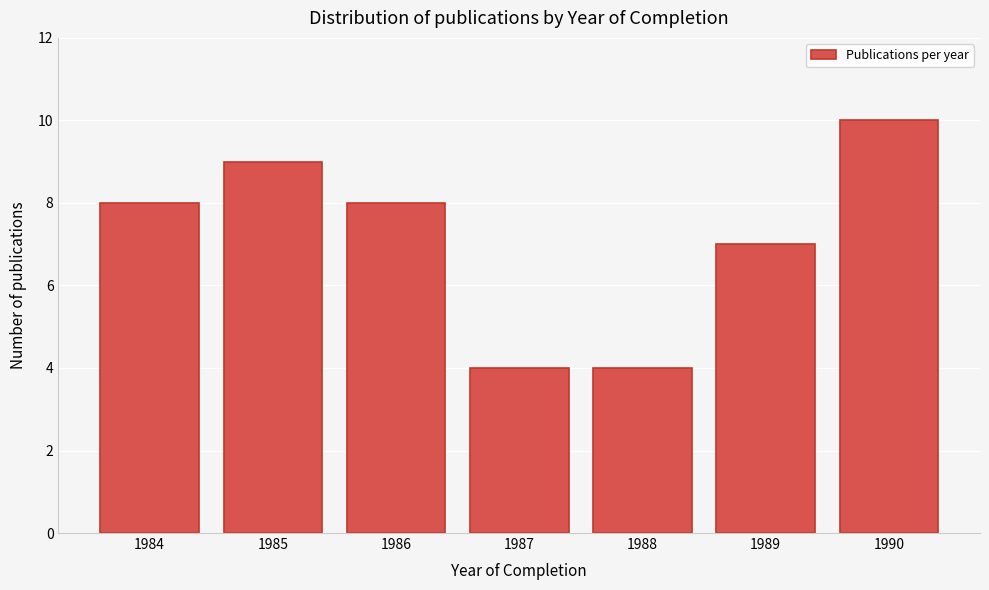

Reading right to left, extract all data points from this chart.

10	7	4	4	8	9	8